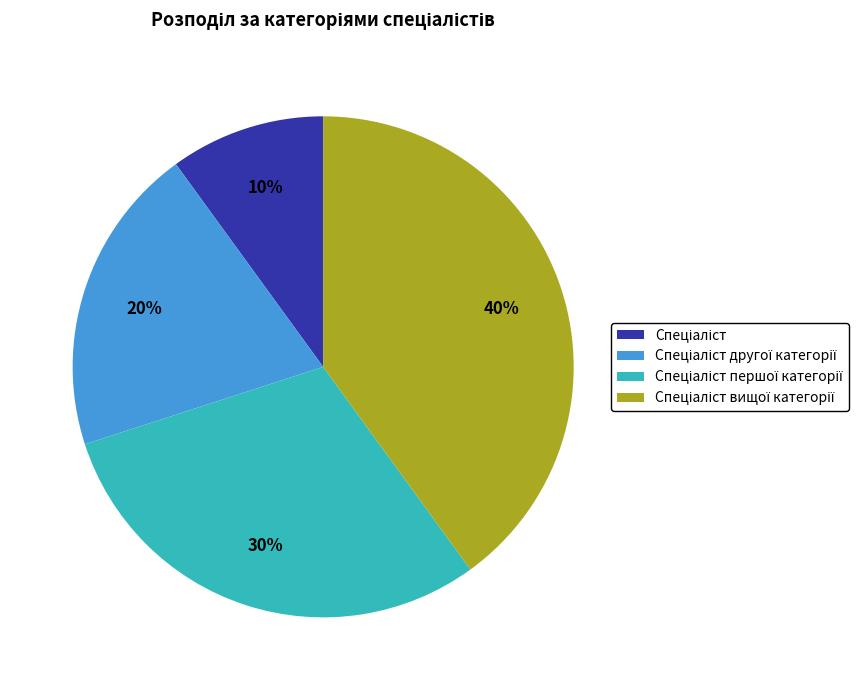

Does any single category account for the majority?

No